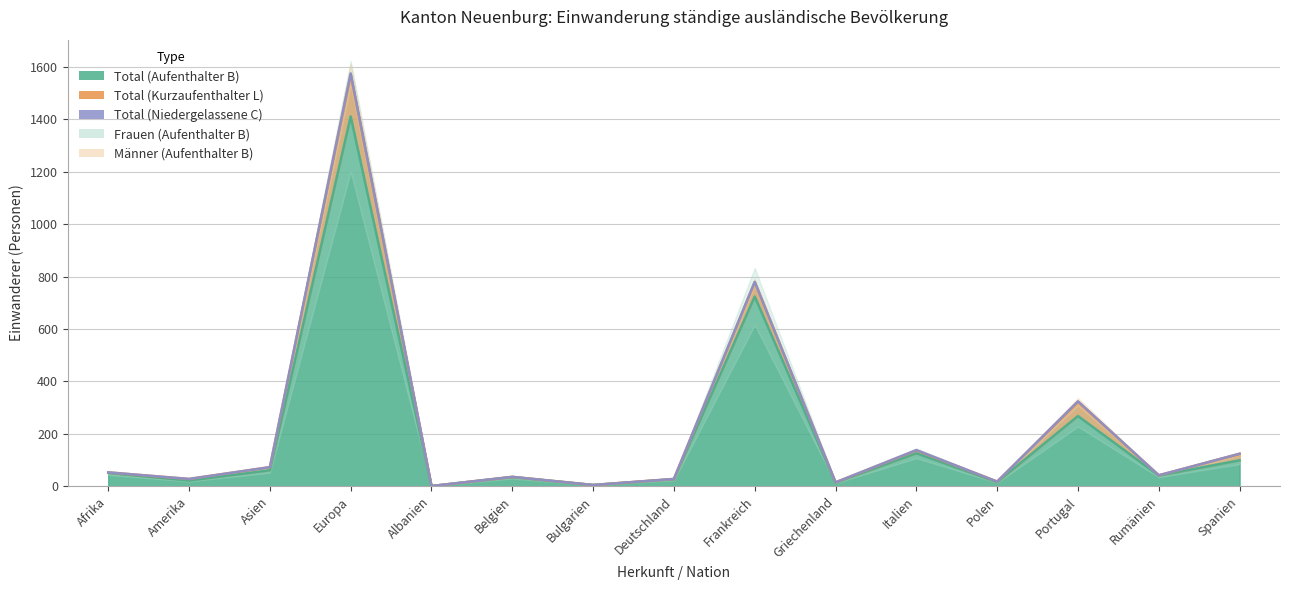

Does the chart display data point markers on the line(s)?

No